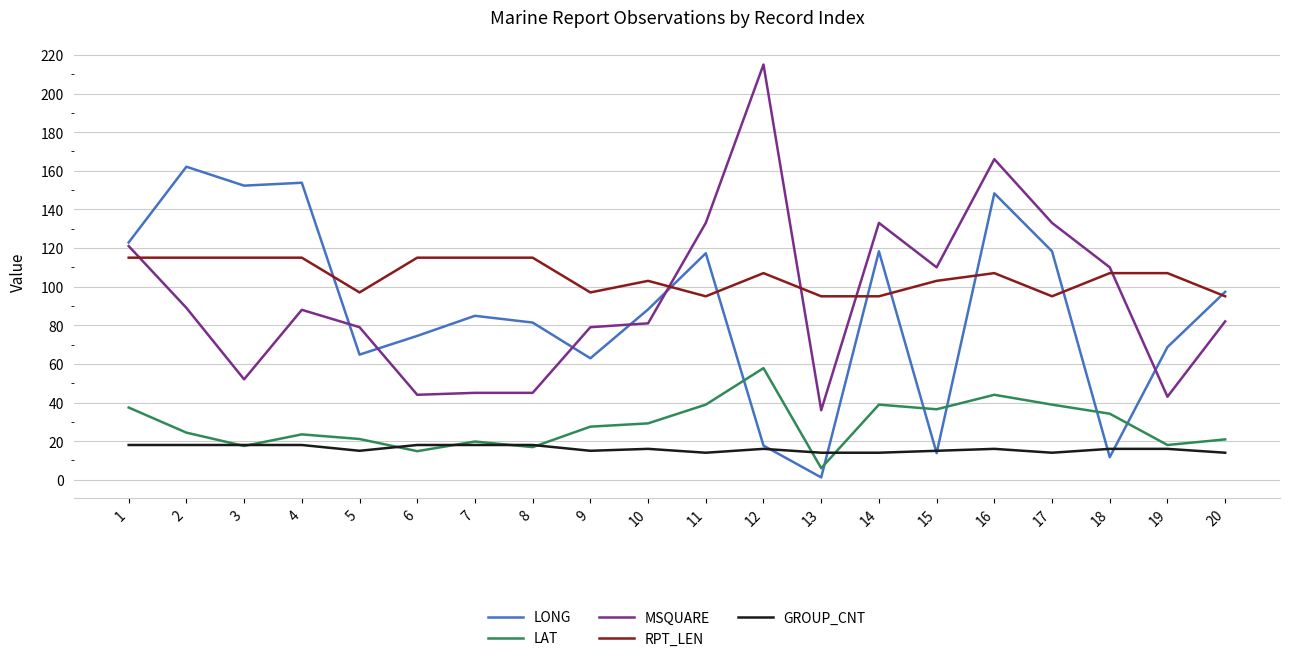

Is the value of LAT at 1 greater than the value of LONG at 15?

Yes